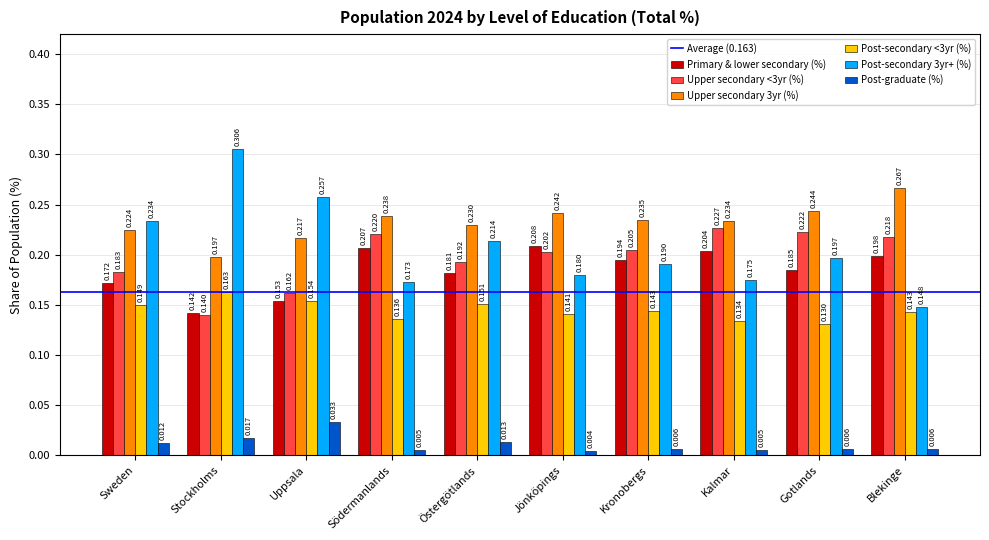

Is the value of Post-secondary 3yr+ (%) at Blekinge greater than the value of Upper secondary 3yr (%) at Jönköpings?

No